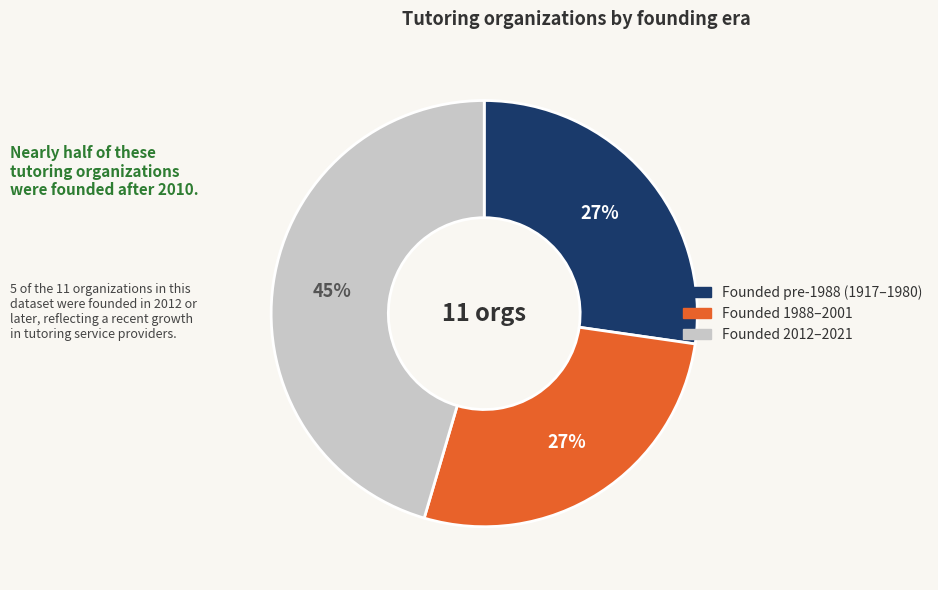

To the nearest percent, what is the difference between the largest and smallest slice percentages?

18%